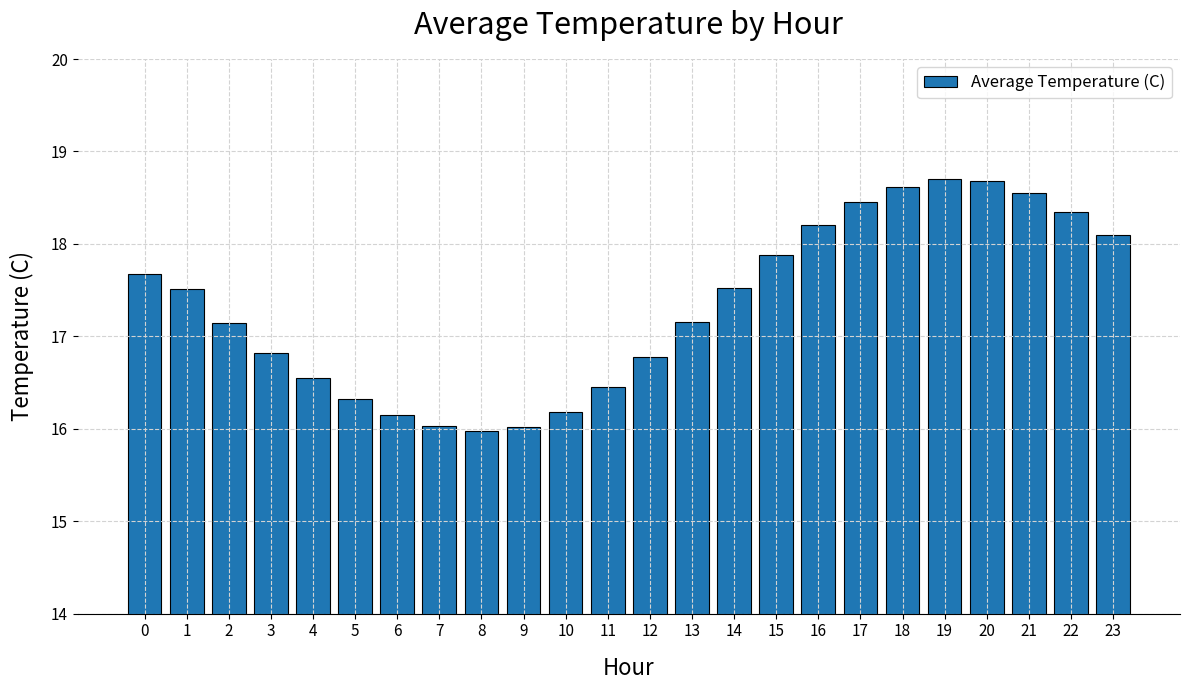

The chart shows a value of 17.5 at 1. True or false?

True